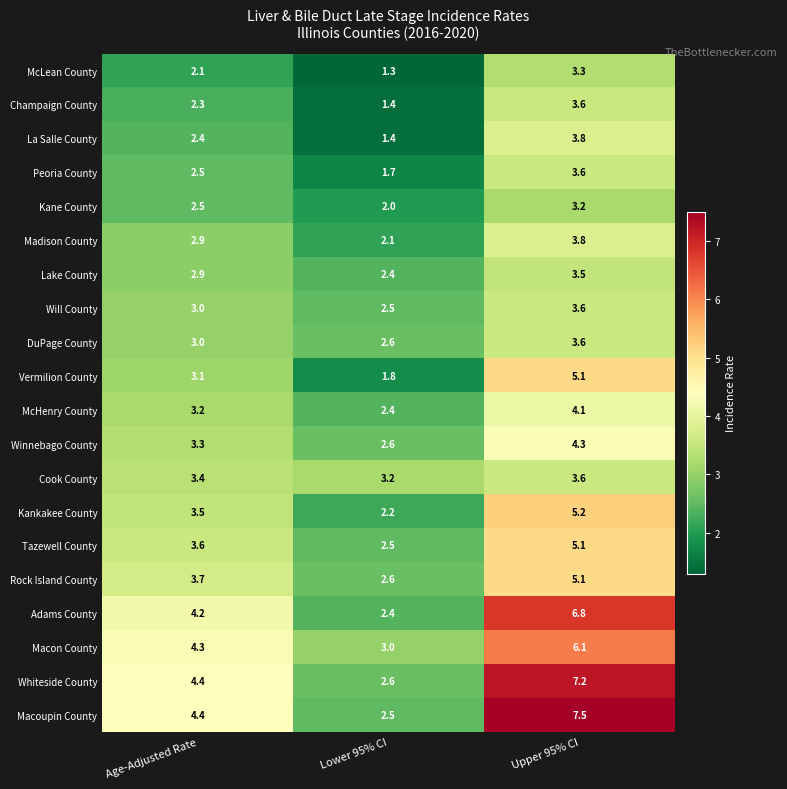

True or false: Vermilion County has a value of 5.1 at Upper 95% CI.

True